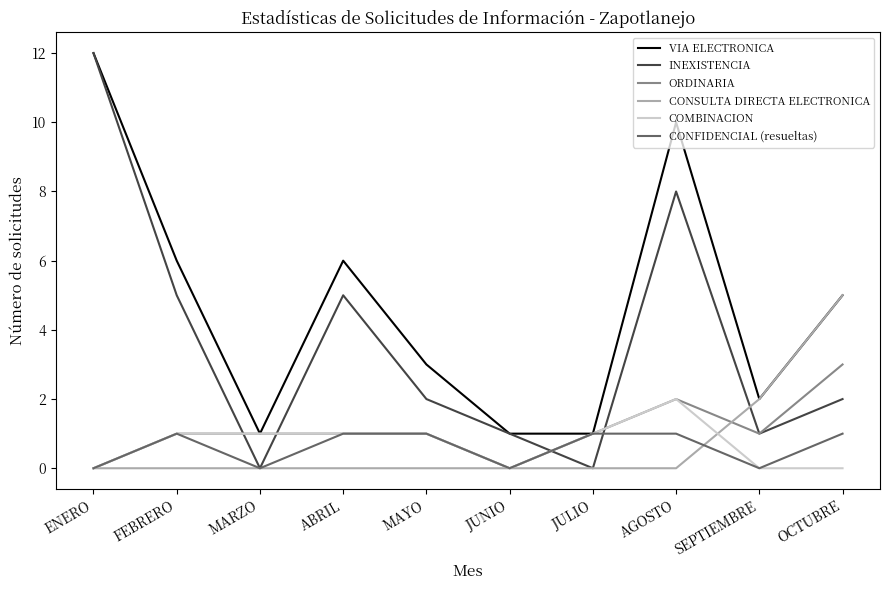

At which label does VIA ELECTRONICA reach its peak?

ENERO